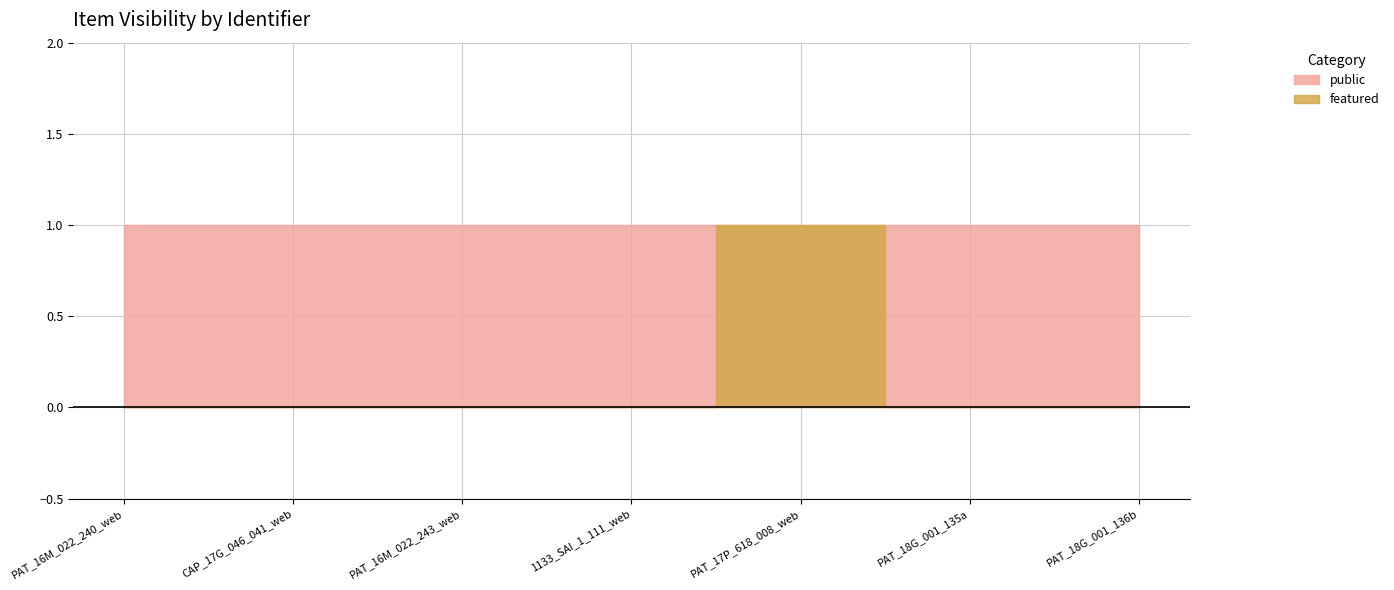

Where is the first local maximum?

PAT_17P_618_008_web